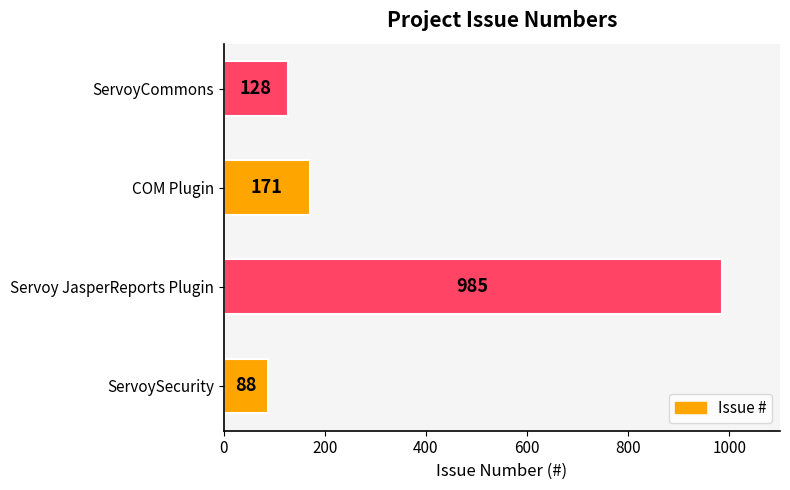

Rank the categories by value from highest to lowest.

Servoy JasperReports Plugin, COM Plugin, ServoyCommons, ServoySecurity